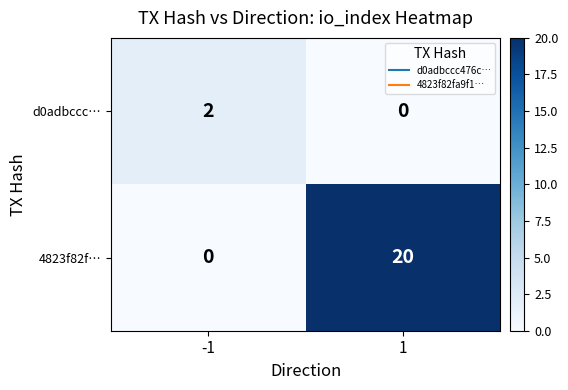

Rank the series by their maximum value, from highest to lowest.

4823f82f…, d0adbccc…